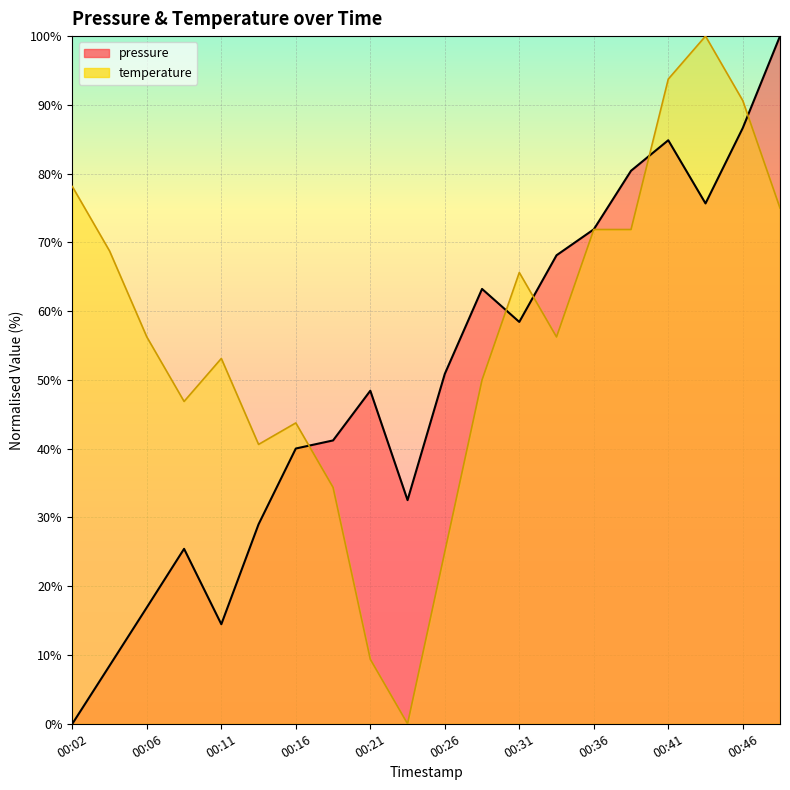

How many categories are shown in the chart?

20